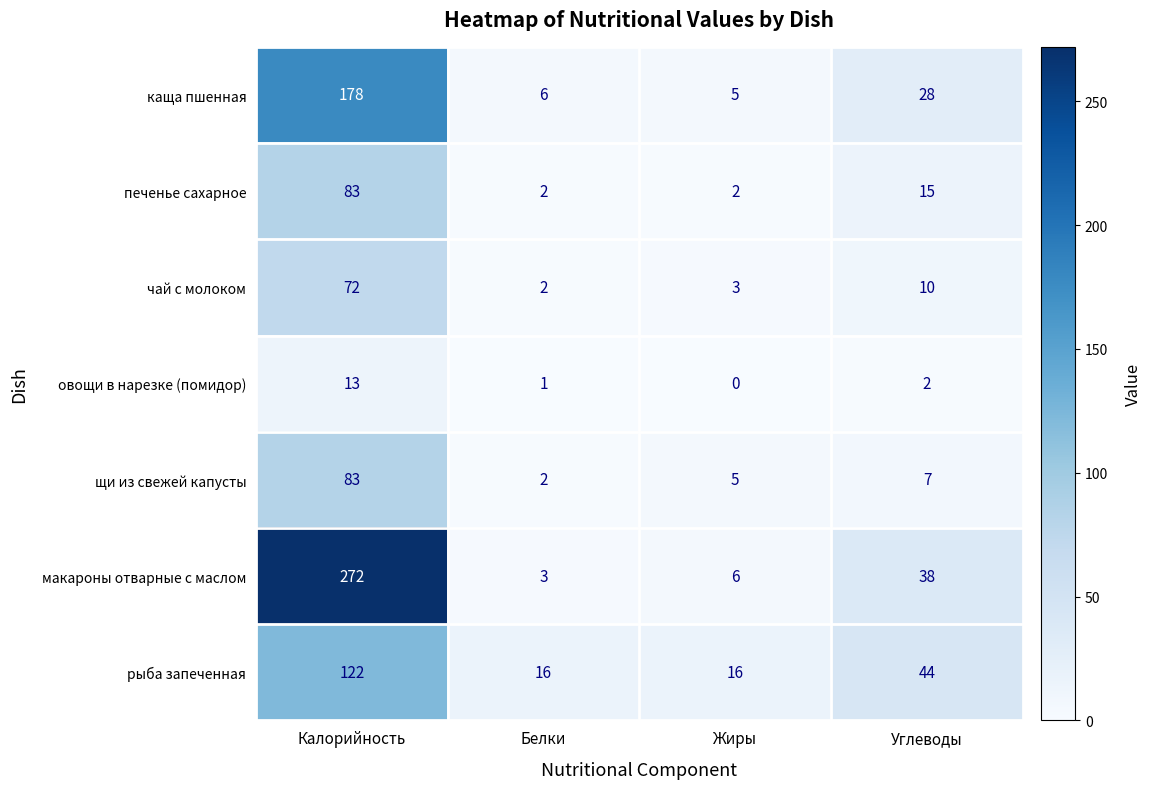

What is the difference between the каща пшенная values at Углеводы and Жиры?

23